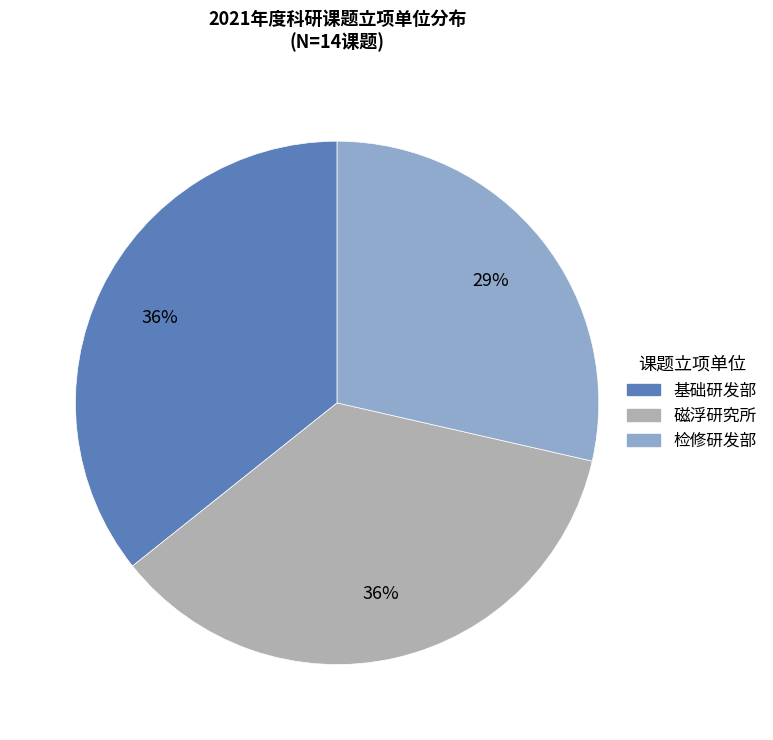

Is there a majority slice in this chart?

No